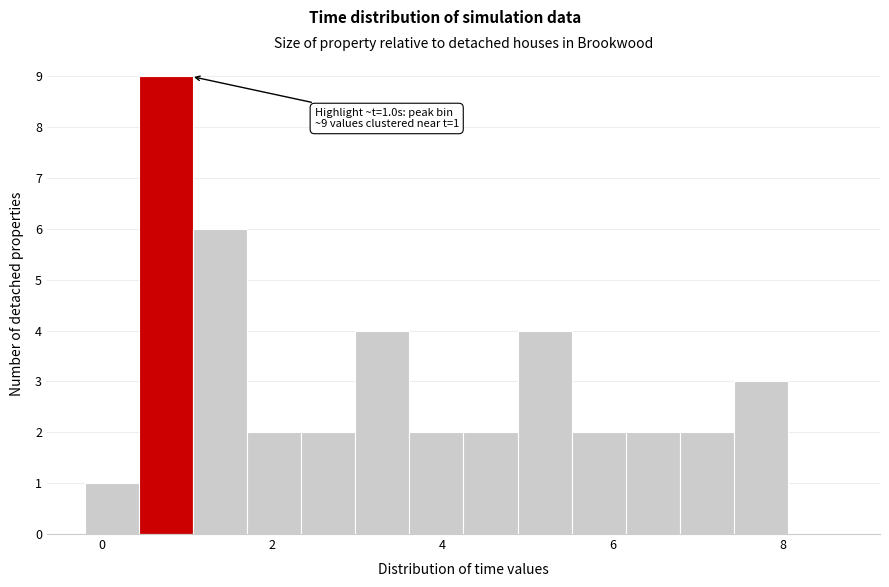

Around what value on the x-axis is the tallest bar? Give the approximate position of its centre, as read against the axis.

0.8